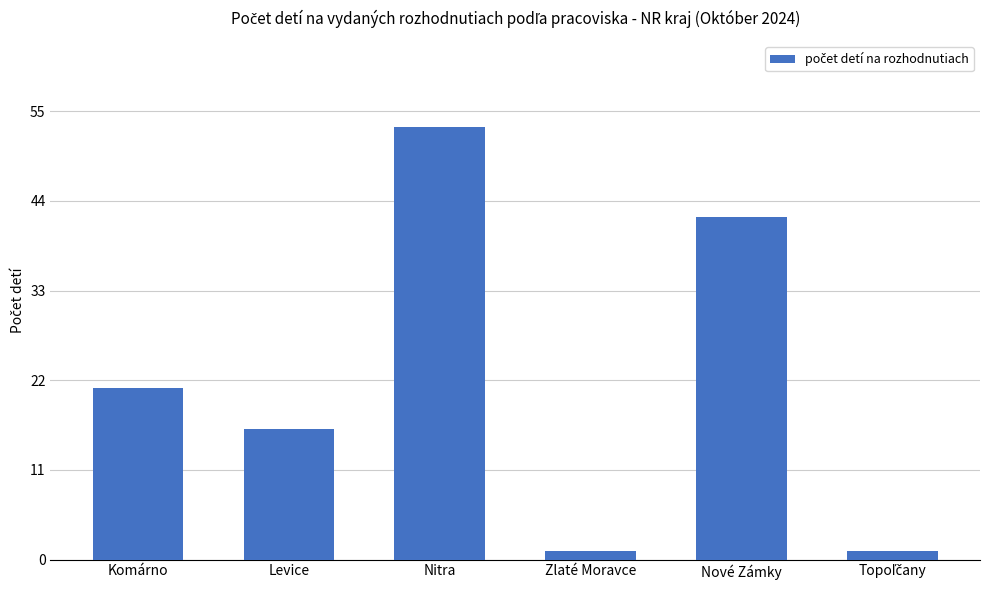

How many series are shown in this chart?

1